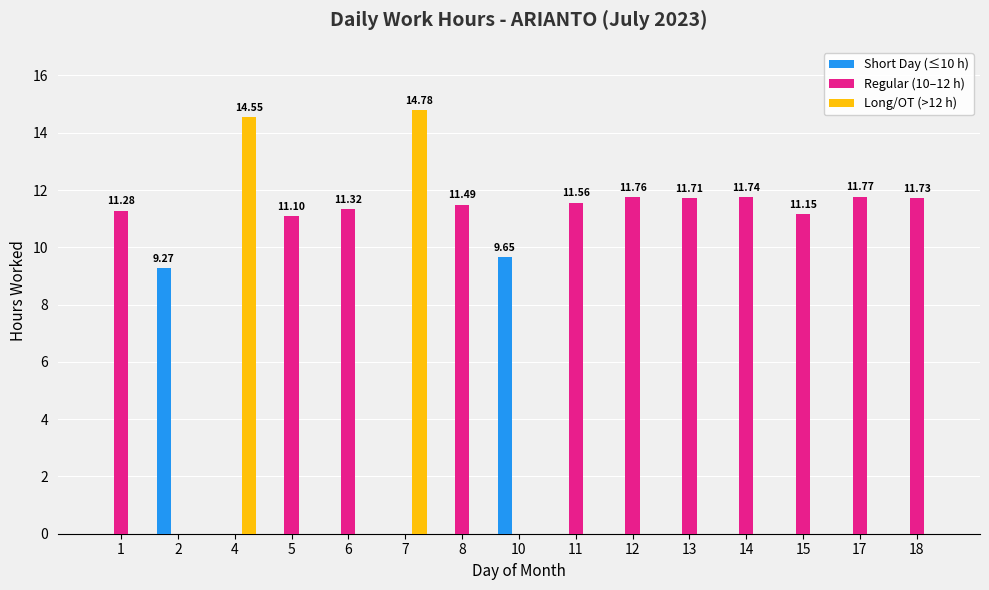

What is the sum of all Regular (10–12 h) values?

126.6